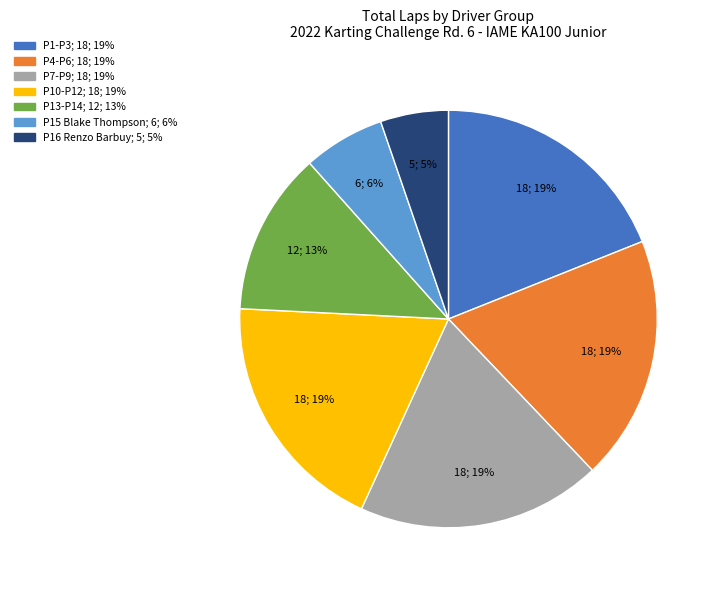

To the nearest percent, what is the difference between the largest and smallest slice percentages?

14%